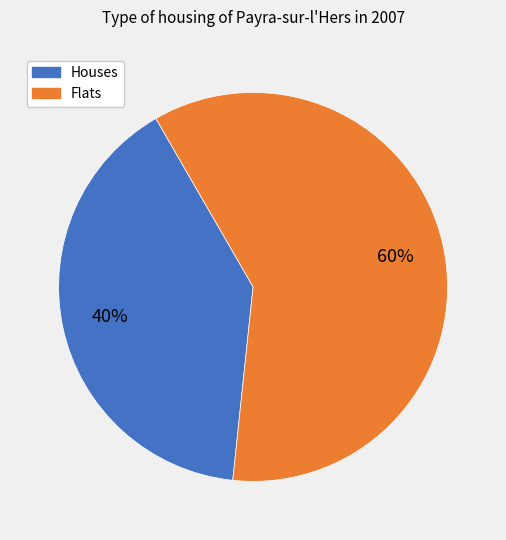

Which slice is the smallest?

Houses